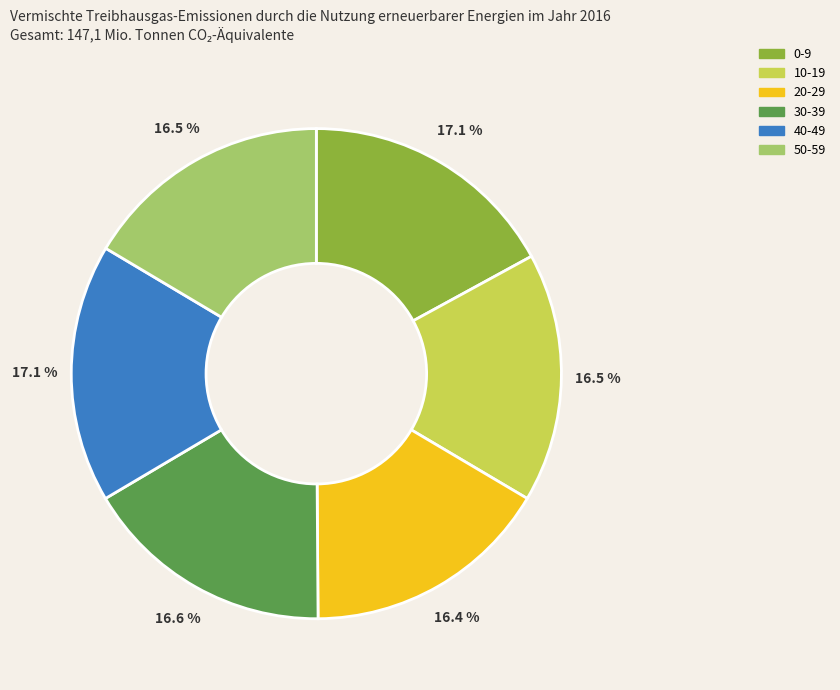

How many slices are in this pie chart?

6